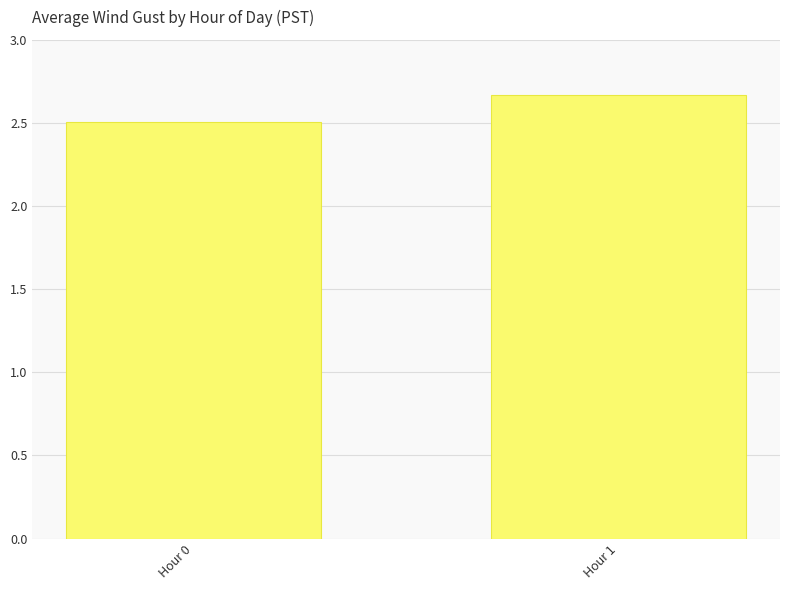

Where is the data nearest to the value 2?

Hour 0